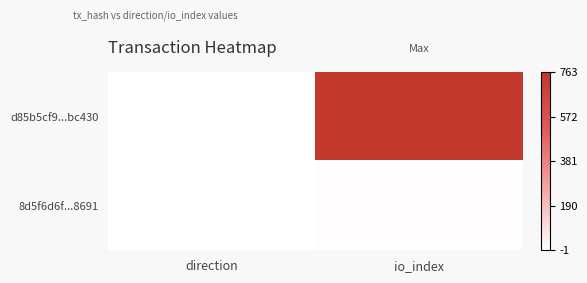

List the series in order of their overall mean, lowest first.

8d5f6d6f...8691, d85b5cf9...bc430